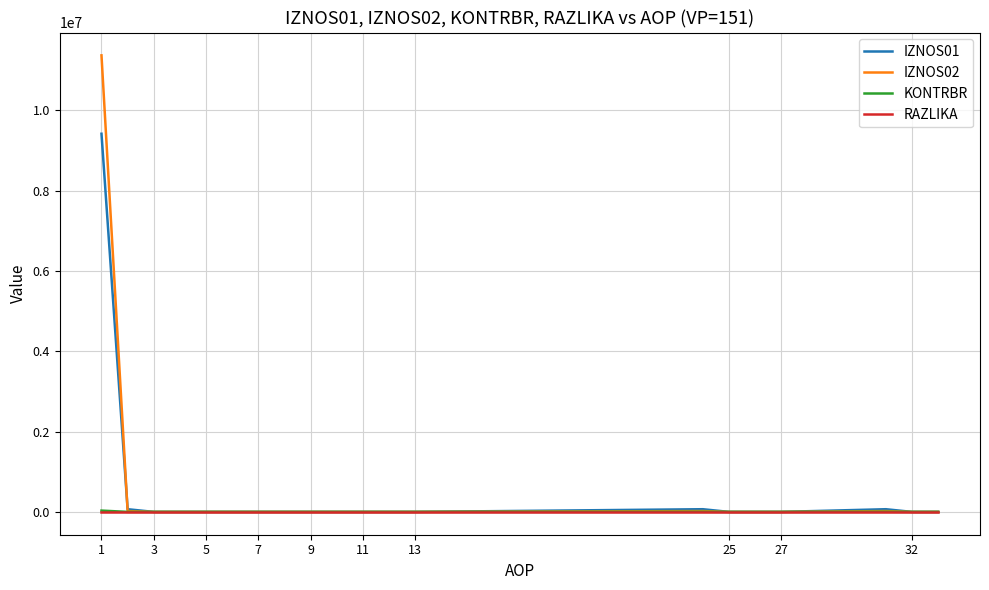

What is the maximum value for KONTRBR?

32149.1